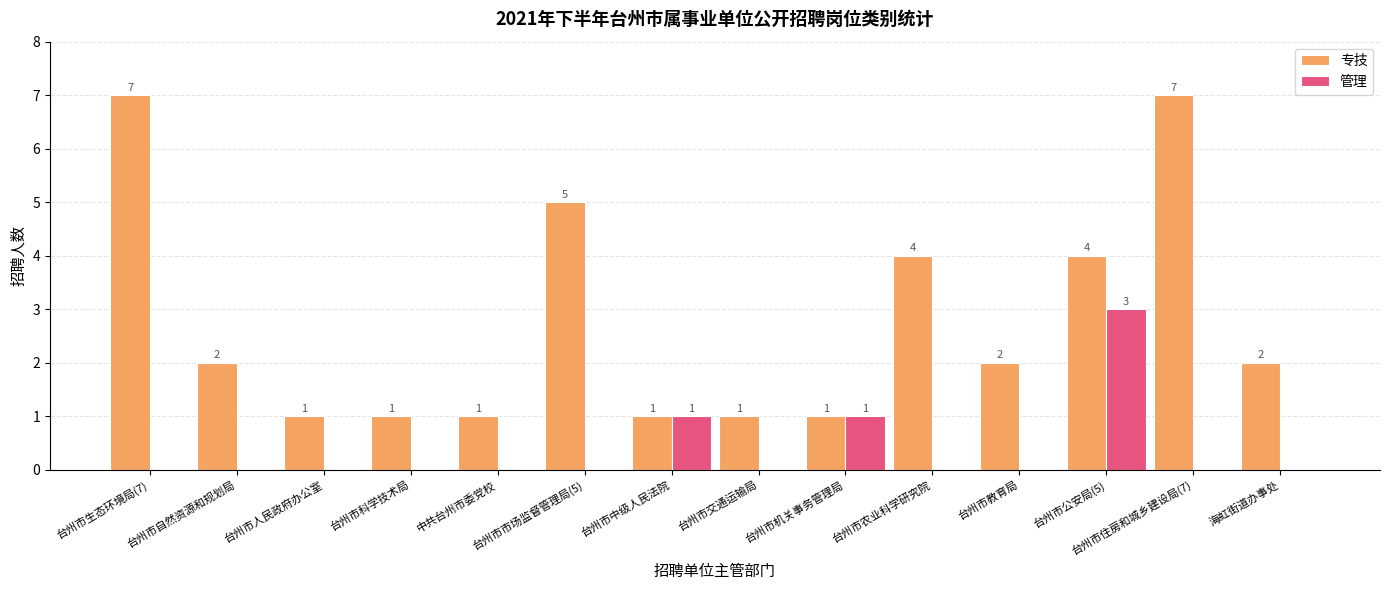

Reading left to right, list all the values displayed in this chart.

专技: 台州市生态环境局(7)=7	台州市自然资源和规划局=2	台州市人民政府办公室=1	台州市科学技术局=1	中共台州市委党校=1	台州市市场监督管理局(5)=5	台州市中级人民法院=1	台州市交通运输局=1	台州市机关事务管理局=1	台州市农业科学研究院=4	台州市教育局=2	台州市公安局(5)=4	台州市住房和城乡建设局(7)=7	海虹街道办事处=2
管理: 台州市生态环境局(7)=0	台州市自然资源和规划局=0	台州市人民政府办公室=0	台州市科学技术局=0	中共台州市委党校=0	台州市市场监督管理局(5)=0	台州市中级人民法院=1	台州市交通运输局=0	台州市机关事务管理局=1	台州市农业科学研究院=0	台州市教育局=0	台州市公安局(5)=3	台州市住房和城乡建设局(7)=0	海虹街道办事处=0